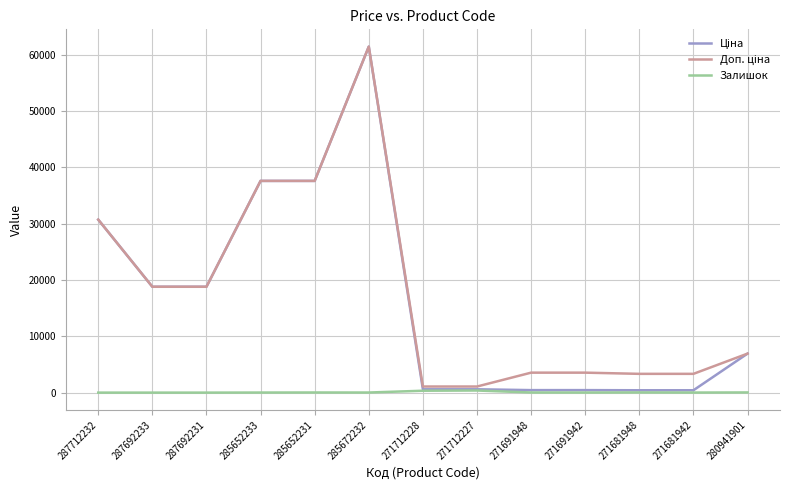

What is the maximum value shown in the chart?

61434.3